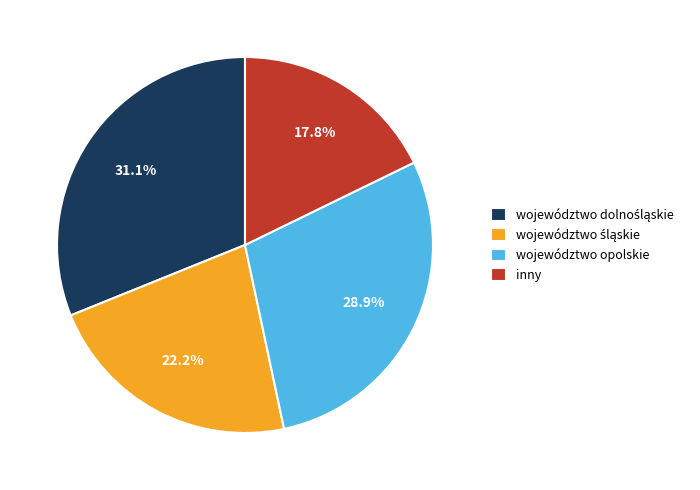

To the nearest percent, what percentage of the pie is województwo opolskie?

29%